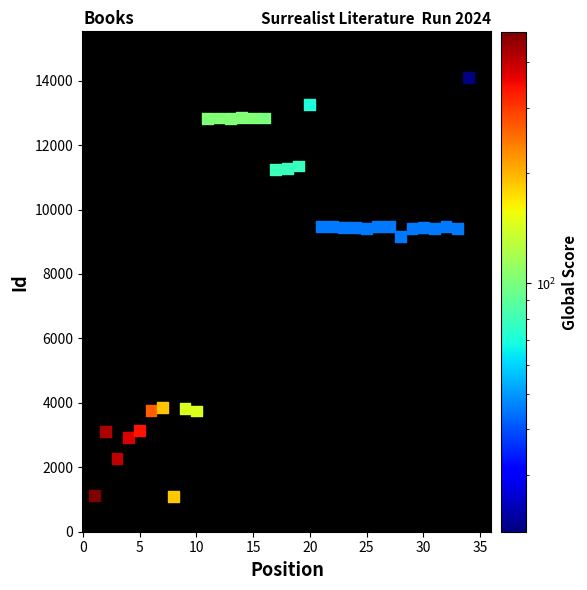

What Y value in the scatter plot is closest to 7604?

9162